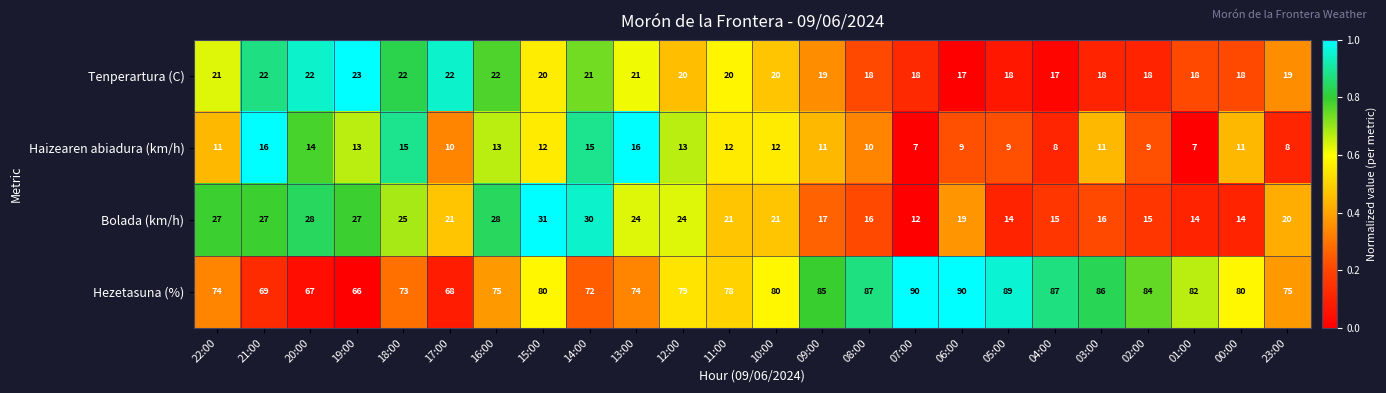

What is the greatest value displayed?

90